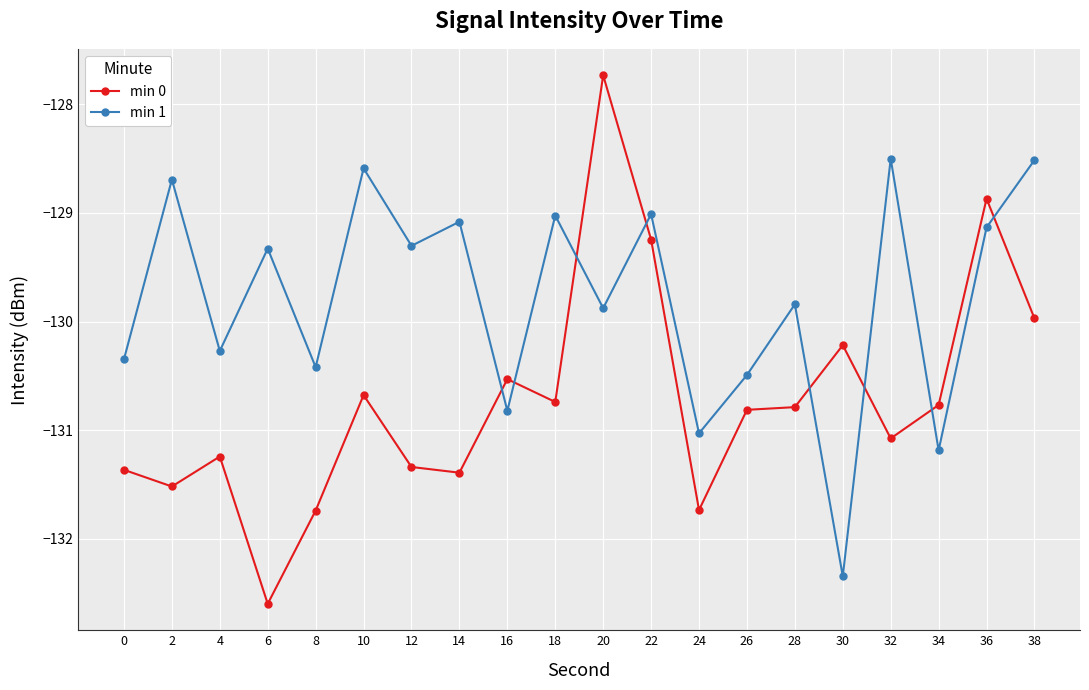

At which category is the sum across all series the highest?

20